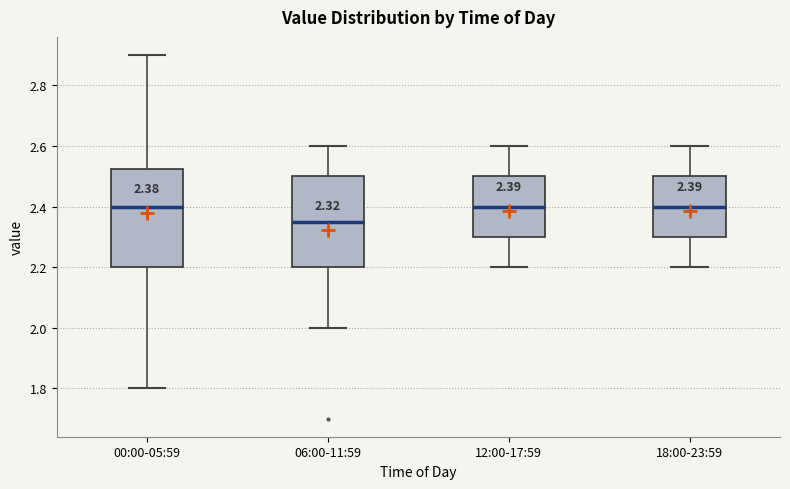

Which box is the tallest, from its lower edge to its upper edge?

00:00-05:59